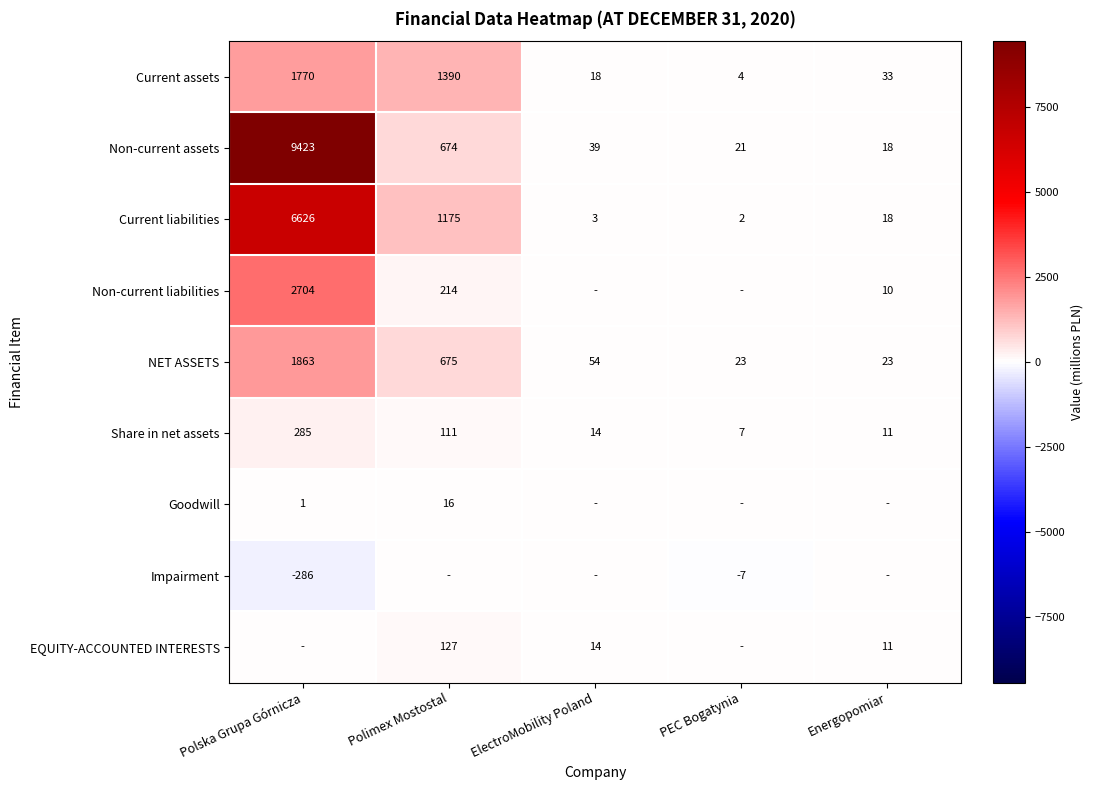

What is the maximum value for Current liabilities?

6626